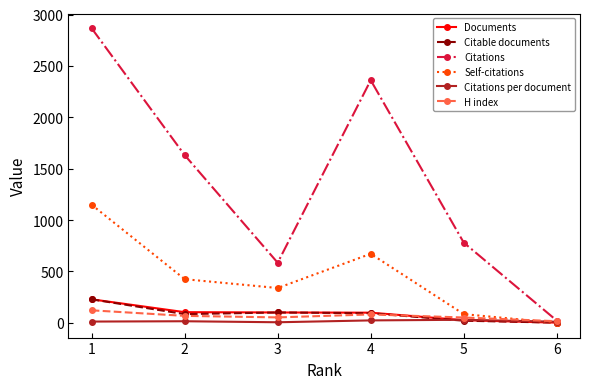

What are all the series names shown in the legend?

Documents, Citable documents, Citations, Self-citations, Citations per document, H index